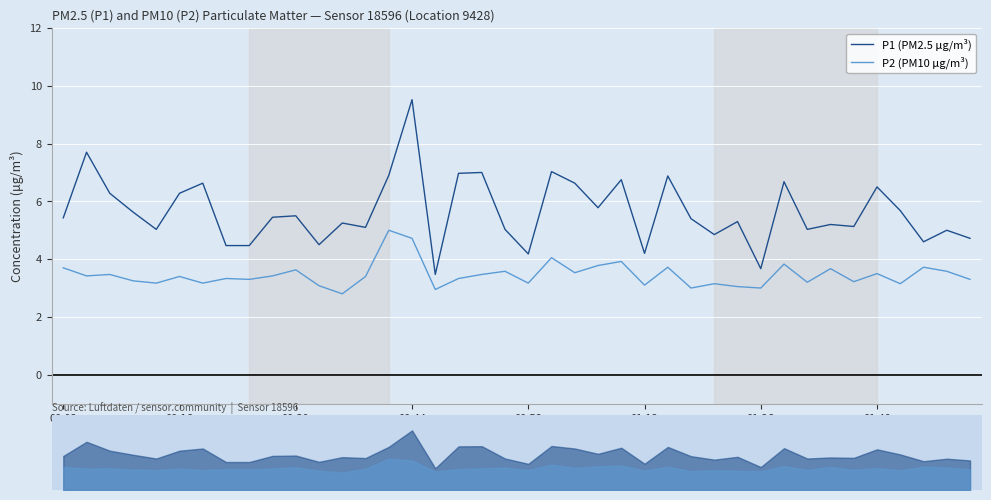

What is the sum of all P2 (PM10 μg/m³) values?

138.2